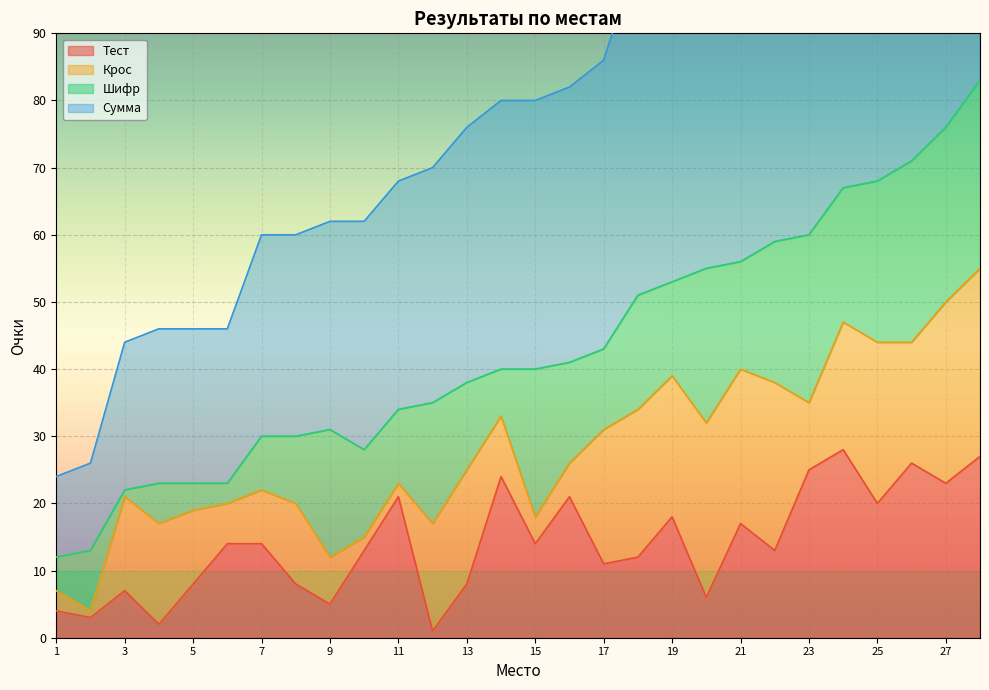

The value of Тест at 15 is 14. True or false?

True